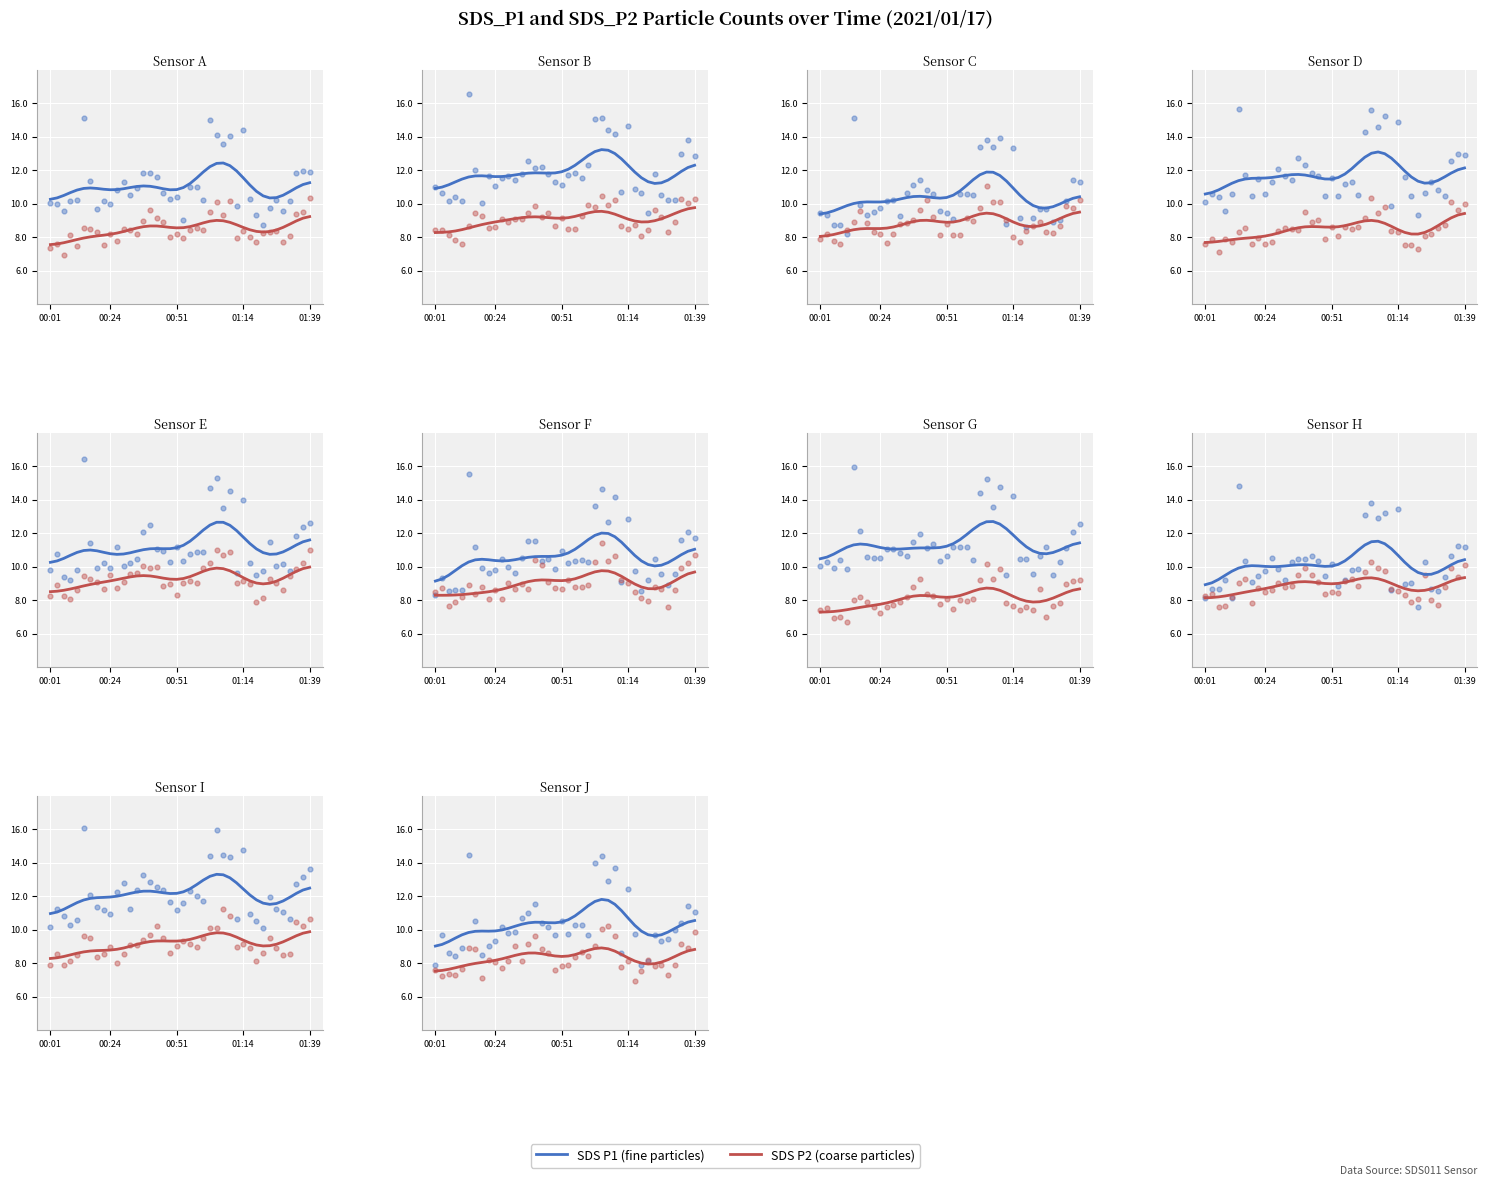

Is the value of SDS P2 at 9 greater than the value of SDS P1 at 23?

No